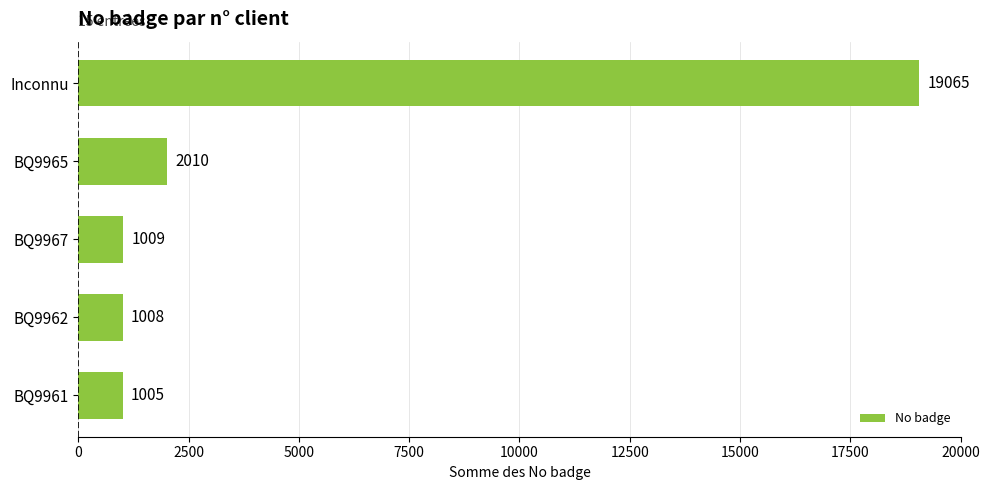

Is it true that the value at Inconnu is 19065?

True